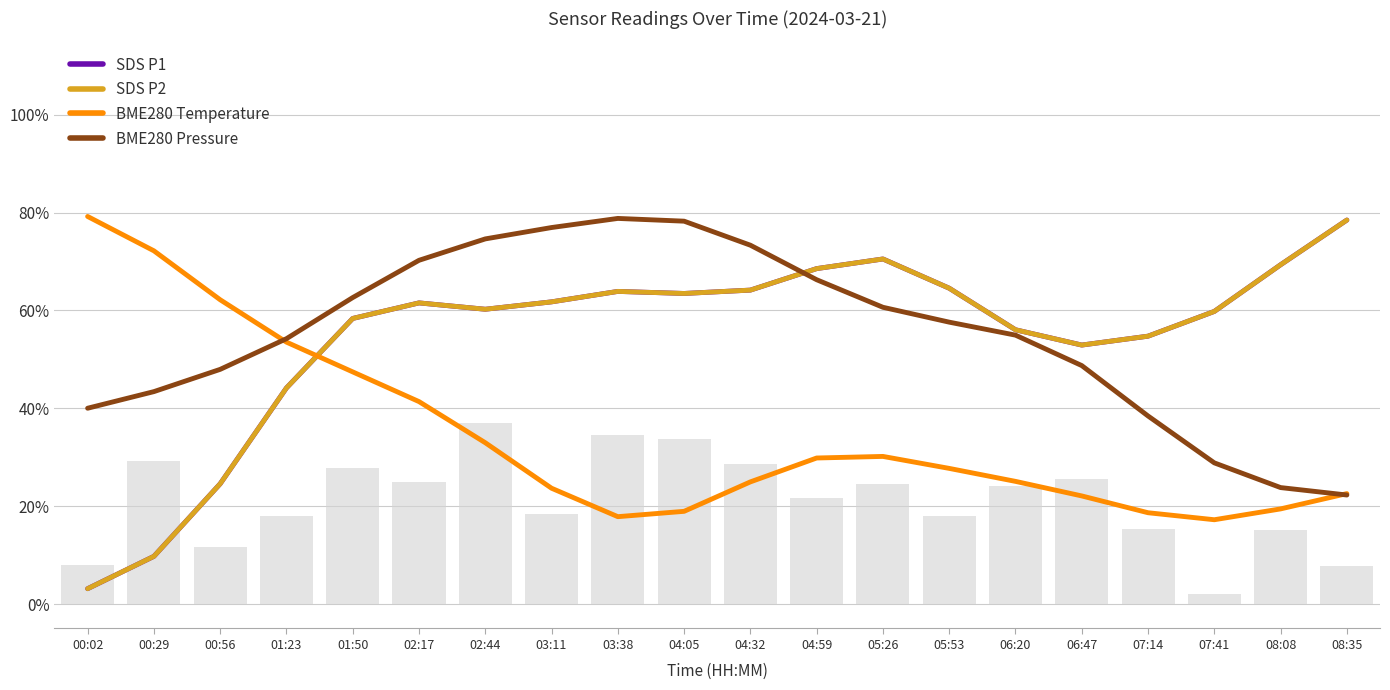

Reading right to left, what are all the values shown in this chart?

SDS P1: 0.8	0.7	0.6	0.5	0.5	0.6	0.6	0.7	0.7	0.6	0.6	0.6	0.6	0.6	0.6	0.6	0.4	0.2	0.1	0.0
SDS P2: 0.8	0.7	0.6	0.5	0.5	0.6	0.6	0.7	0.7	0.6	0.6	0.6	0.6	0.6	0.6	0.6	0.4	0.2	0.1	0.0
BME280 Temperature: 0.2	0.2	0.2	0.2	0.2	0.3	0.3	0.3	0.3	0.2	0.2	0.2	0.2	0.3	0.4	0.5	0.5	0.6	0.7	0.8
BME280 Pressure: 0.2	0.2	0.3	0.4	0.5	0.5	0.6	0.6	0.7	0.7	0.8	0.8	0.8	0.7	0.7	0.6	0.5	0.5	0.4	0.4